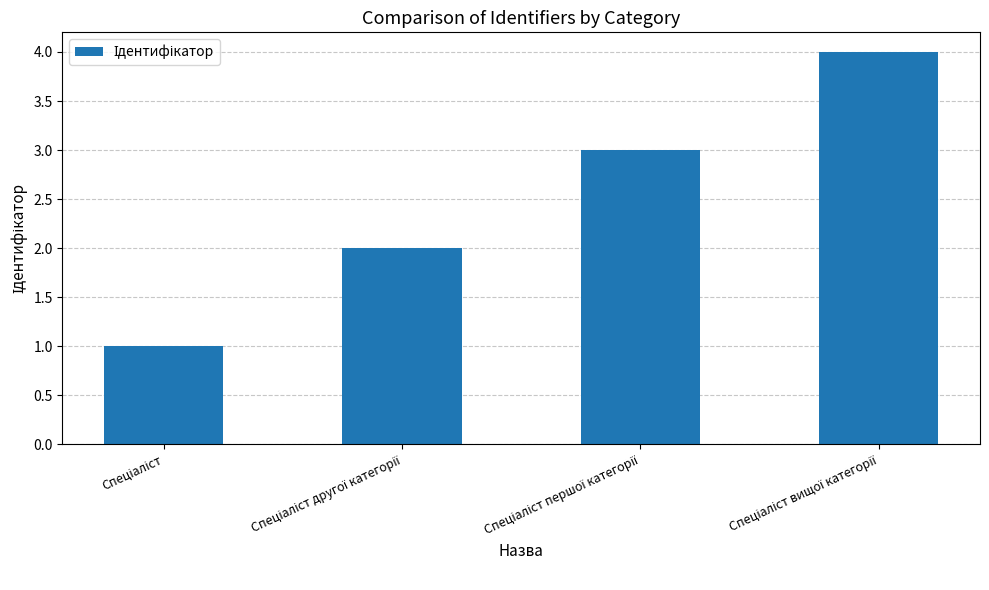

What is the difference between the maximum and minimum values?

3